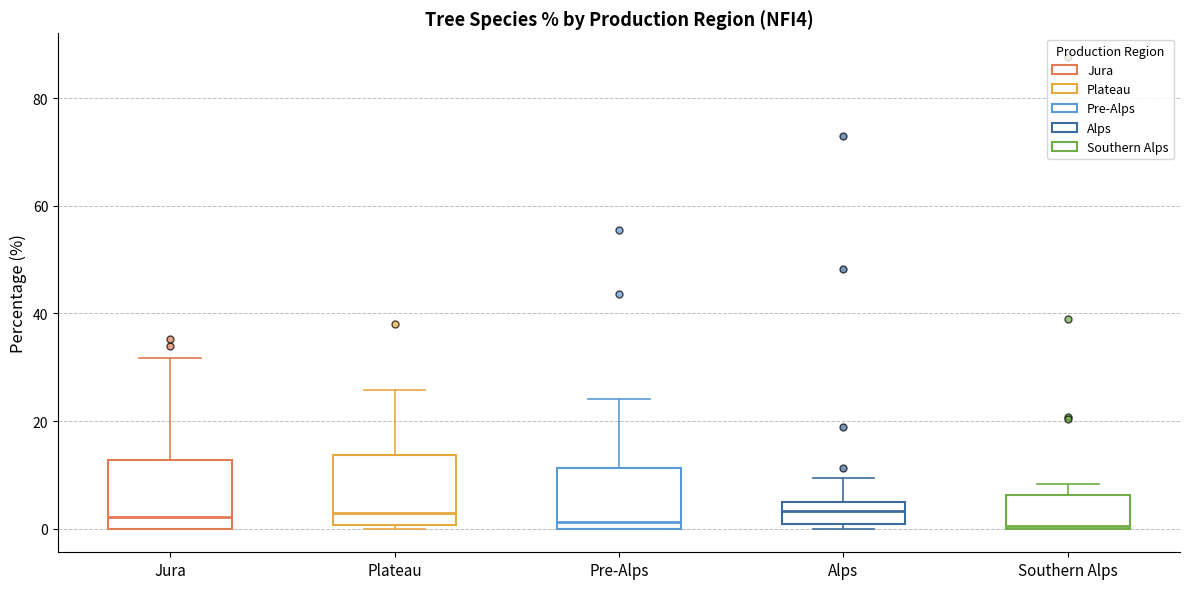

Reading left to right, read every box against the y-axis: the position of its median line, the range the box covers, and the ends of its whiskers. The values are not printed on the chart, so give them approximately, as read against the axis.

Jura: median 2, box 0 to 12, whiskers 0 to 32
Plateau: median 2, box 0 to 14, whiskers 0 (just below the box's lower edge) to 26
Pre-Alps: median 2, box 0 to 12, whiskers 0 to 24
Alps: median 4 (inside the box), box 0 to 4, whiskers 0 (just below the box's lower edge) to 10
Southern Alps: median 0, box 0 to 6, whiskers 0 to 8